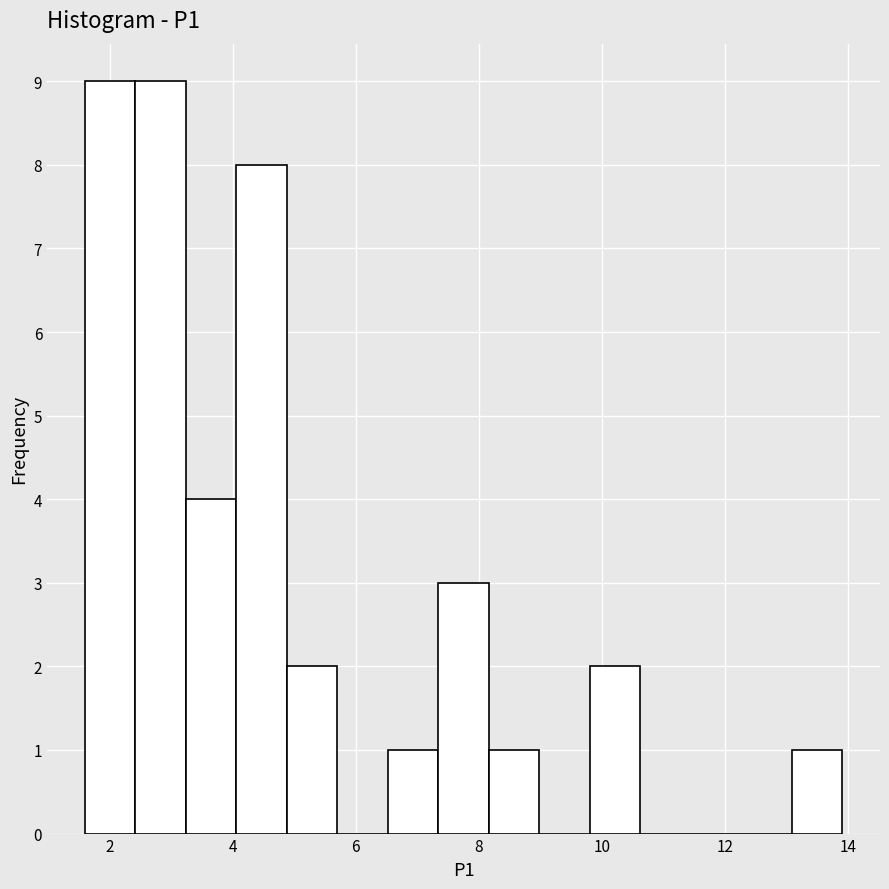

How tall is the bar that spans 13.08 to 13.90 on the x-axis? Neither the bar edges nor the heights are printed on the chart, so give them approximately, as read against the axes.

1